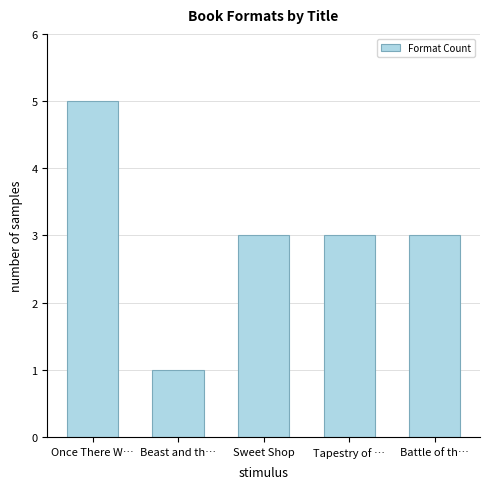

Reading left to right, transcribe all the data shown in this chart.

Once There W…=5	Beast and th…=1	Sweet Shop=3	Tapestry of …=3	Battle of th…=3